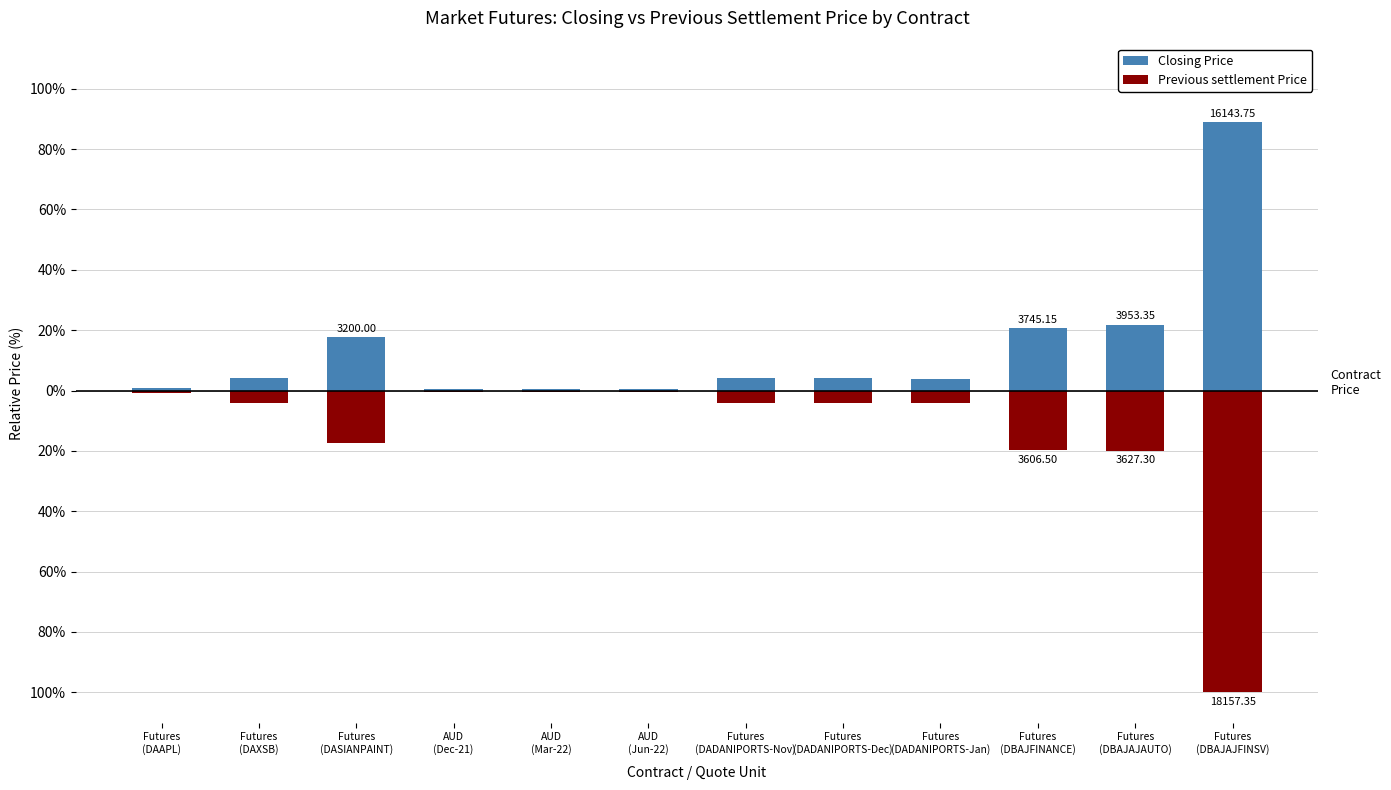

At which label does Previous settlement Price first exceed -4?

Futures
(DAAPL)